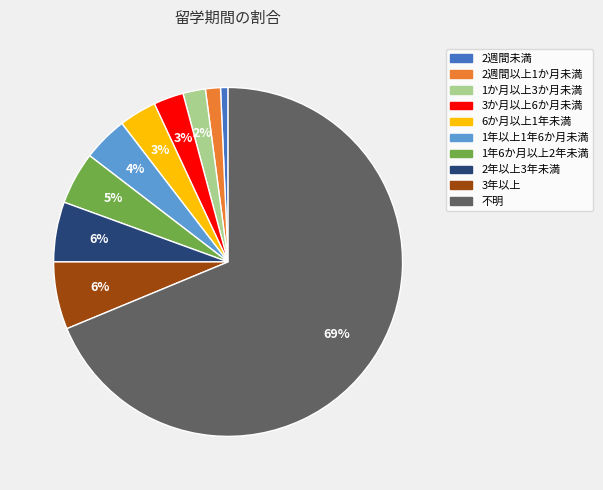

Which has a higher value, 不明 or 3年以上?

不明